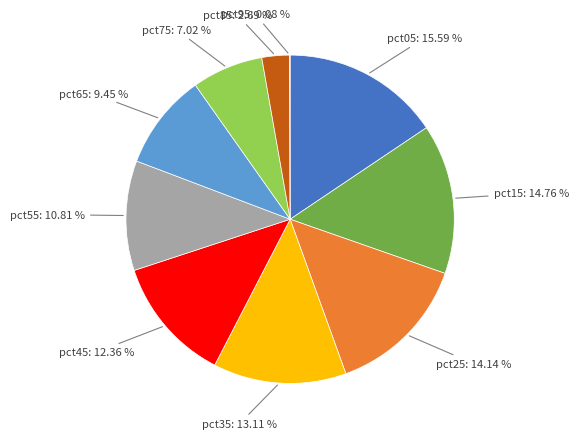

To the nearest percent, what portion does pct15 represent?

15%